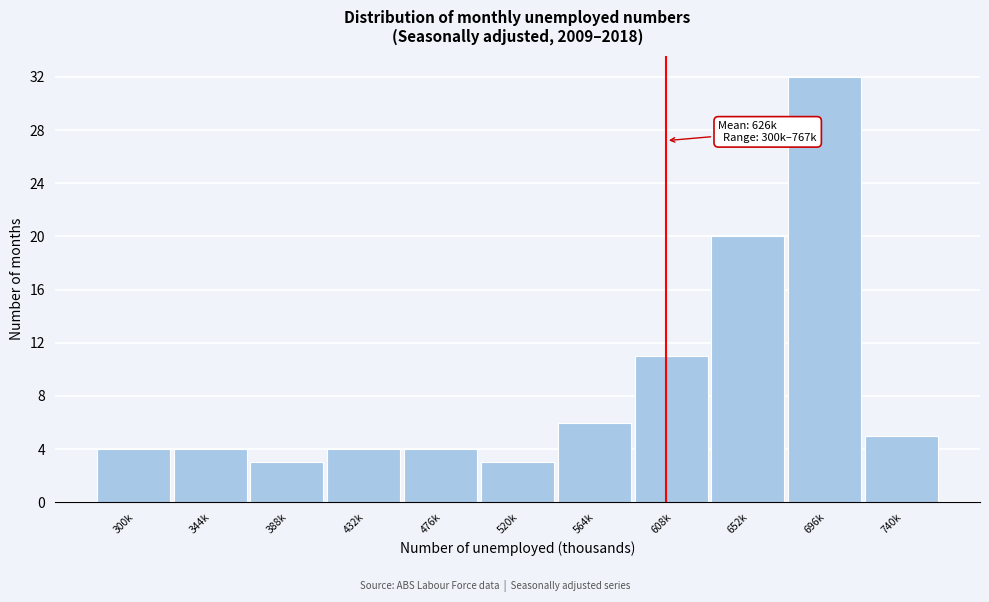

Reading right to left, what are all the values shown in this chart?

740k=5	696k=32	652k=20	608k=11	564k=6	520k=3	476k=4	432k=4	388k=3	344k=4	300k=4